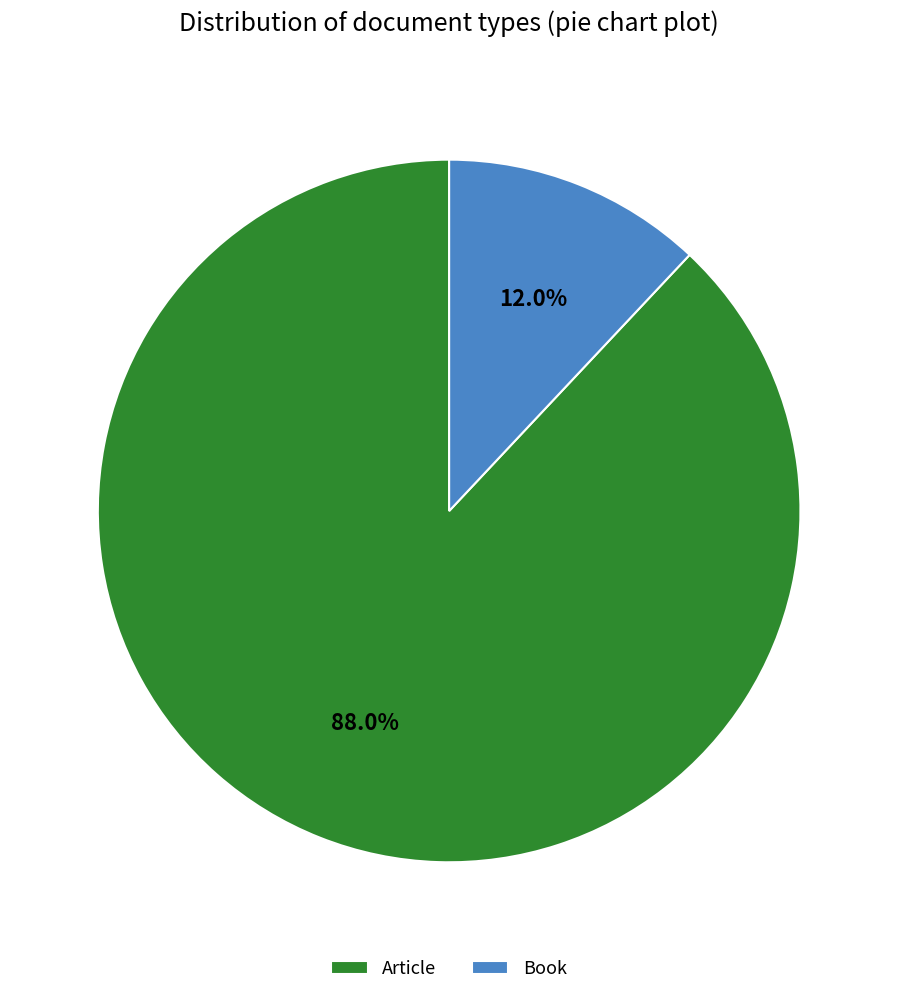

To the nearest percent, what is the average slice percentage?

50%